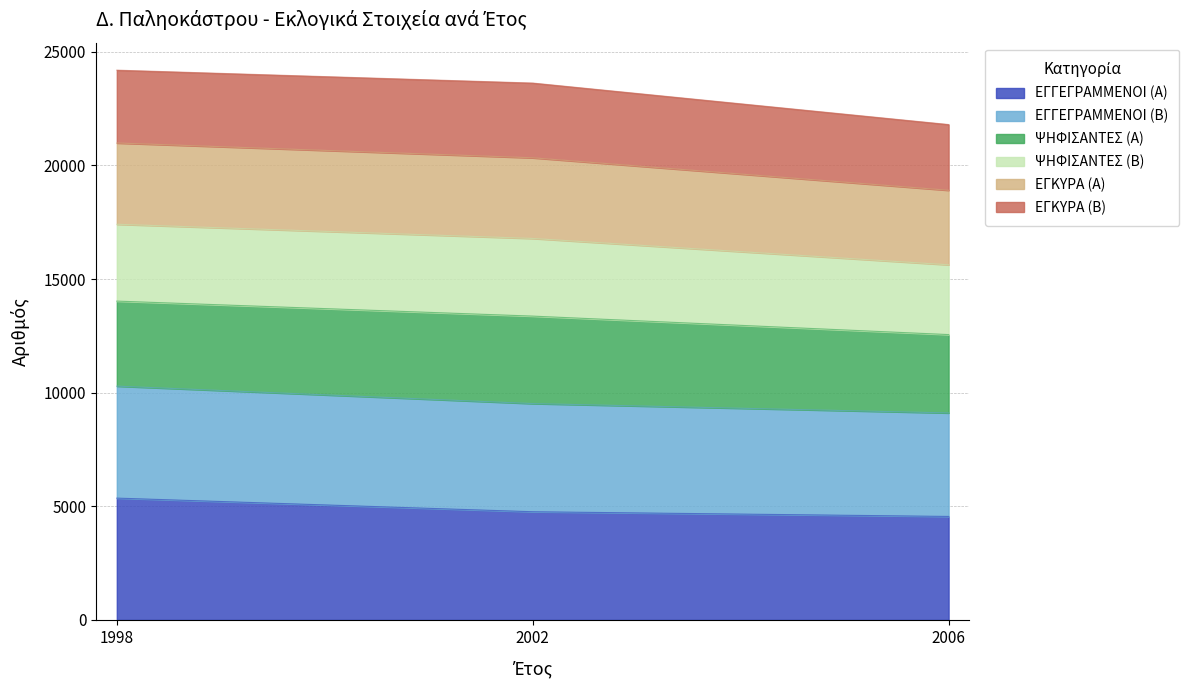

What is the value of the ΕΓΓΕΓΡΑΜΜΕΝΟΙ (Α) point at the 2nd from the left?

4761